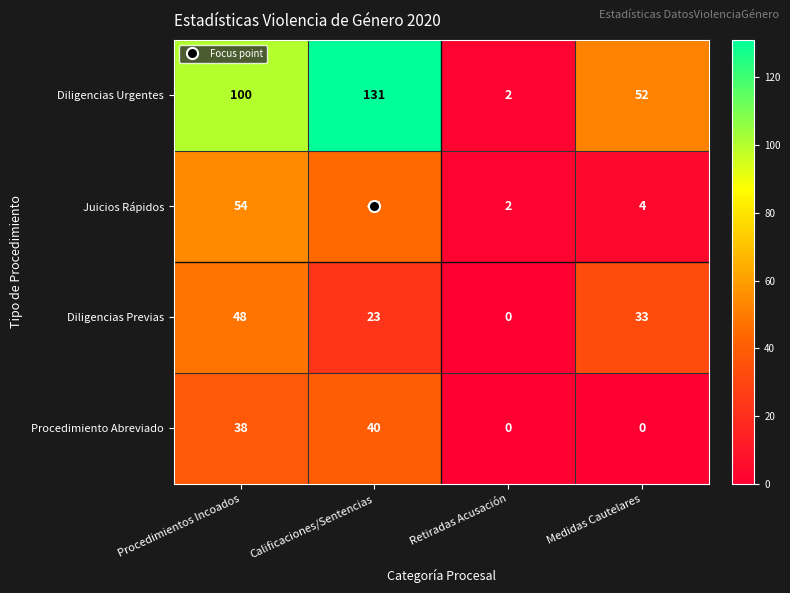

At which category is the sum across all series the highest?

Procedimientos Incoados